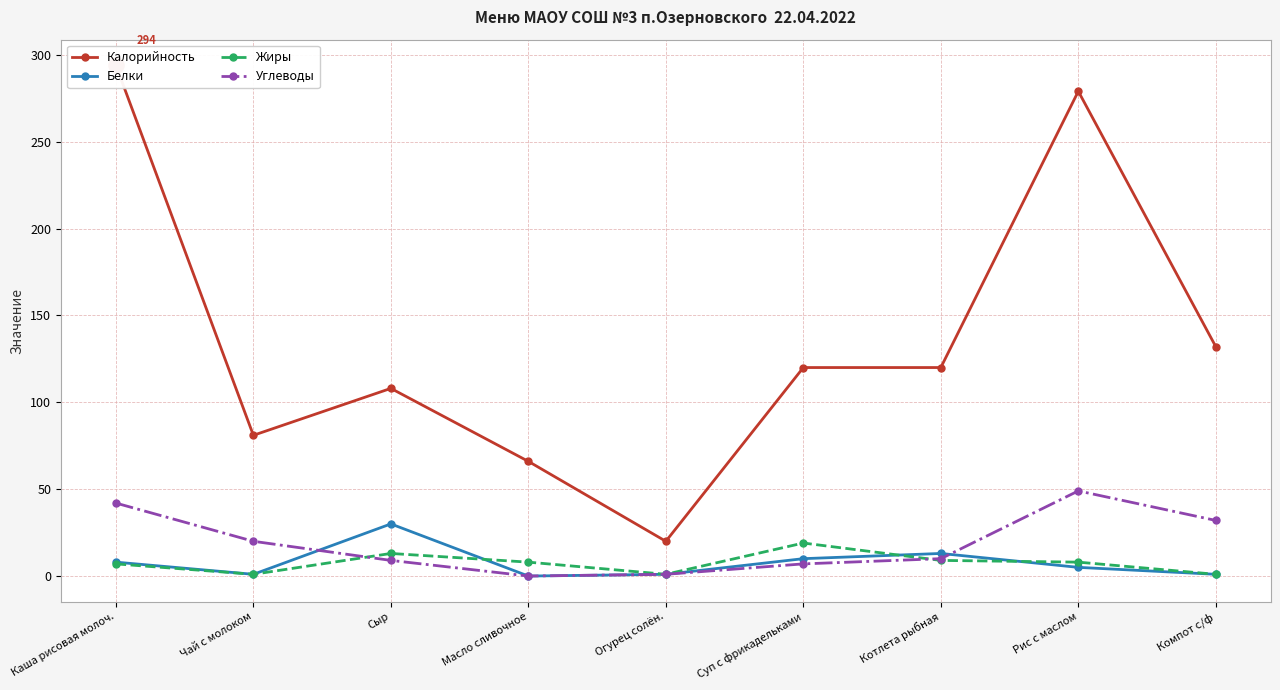

At which category is the sum across all series the highest?

Каша рисовая молоч.